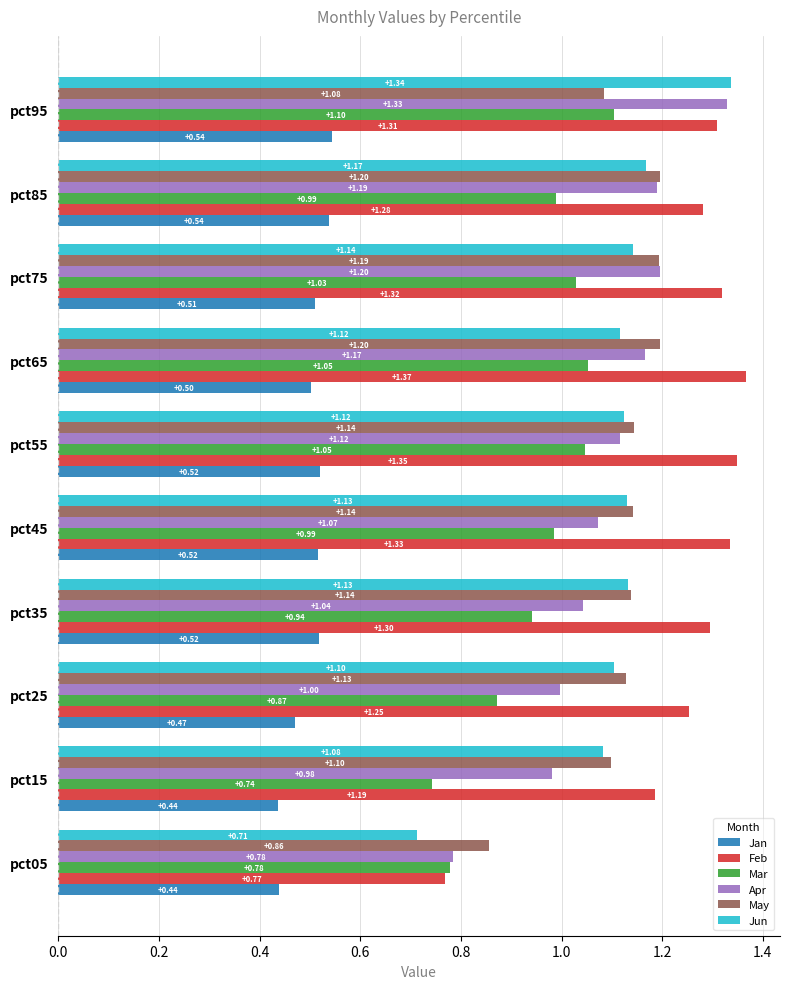

What is the average value of the Apr series?

1.1